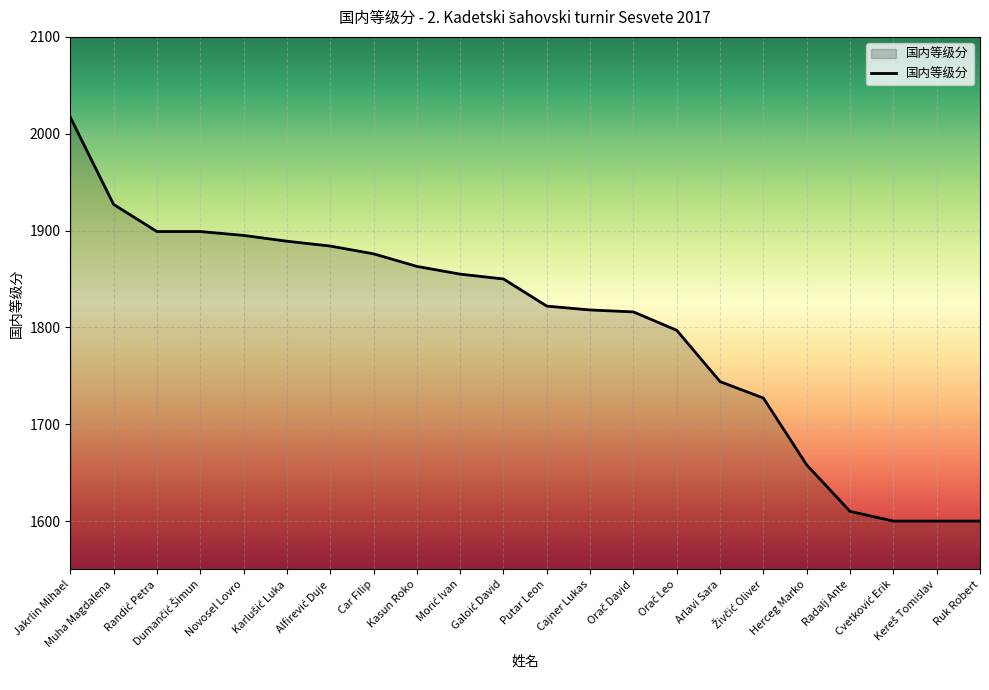

How many distinct data groups are displayed?

1